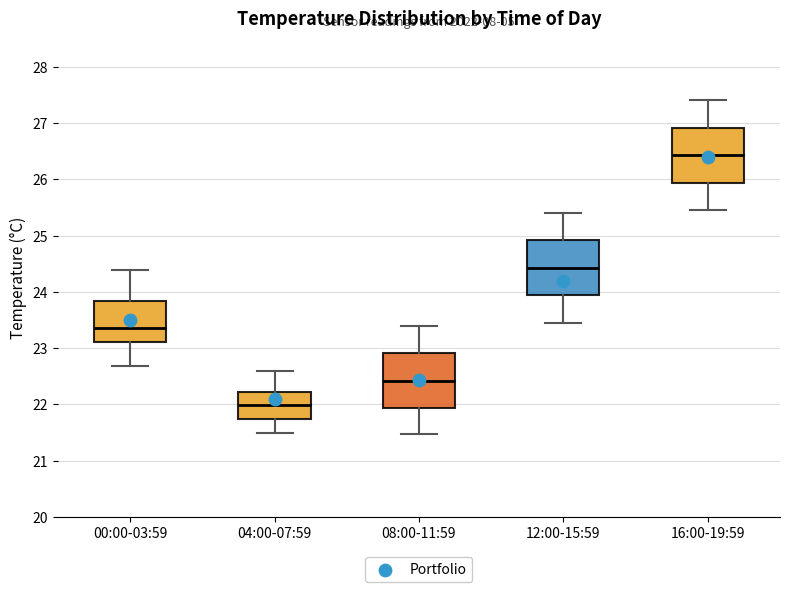

Reading left to right, read every box against the y-axis: the position of its median line, the range the box covers, and the ends of its whiskers. The values are not printed on the chart, so give them approximately, as read against the axis.

00:00-03:59: median 23.4, box 23.1 to 23.8, whiskers 22.7 to 24.4
04:00-07:59: median 22.0, box 21.7 to 22.2, whiskers 21.5 to 22.6
08:00-11:59: median 22.4, box 21.9 to 22.9, whiskers 21.5 to 23.4
12:00-15:59: median 24.4, box 23.9 to 24.9, whiskers 23.5 to 25.4
16:00-19:59: median 26.4, box 25.9 to 26.9, whiskers 25.5 to 27.4